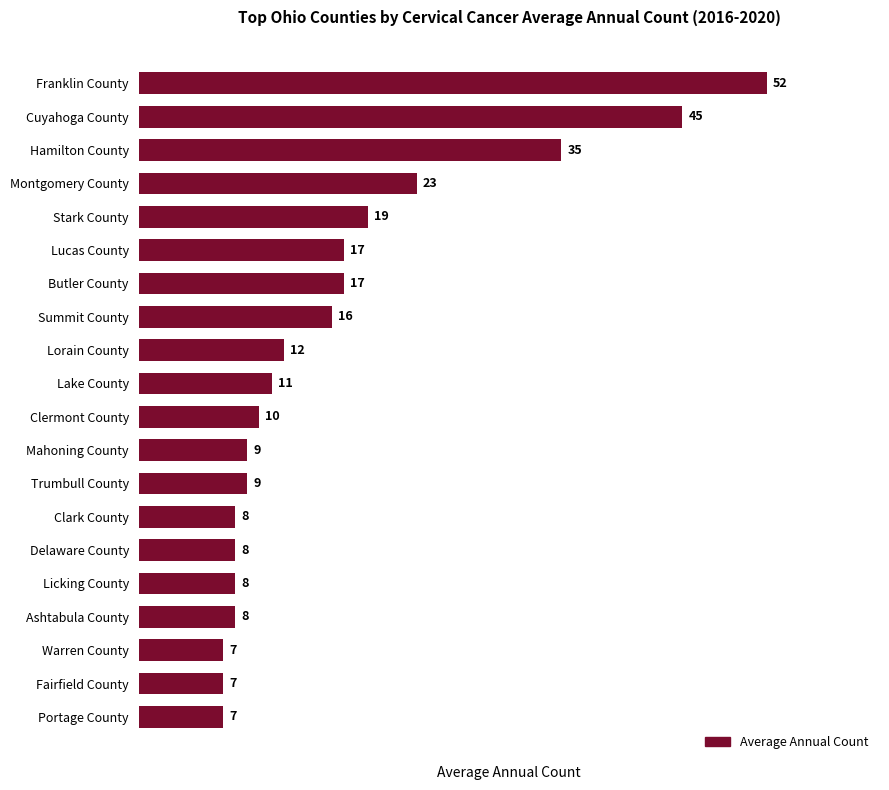

What is the difference between the maximum and minimum values?

45